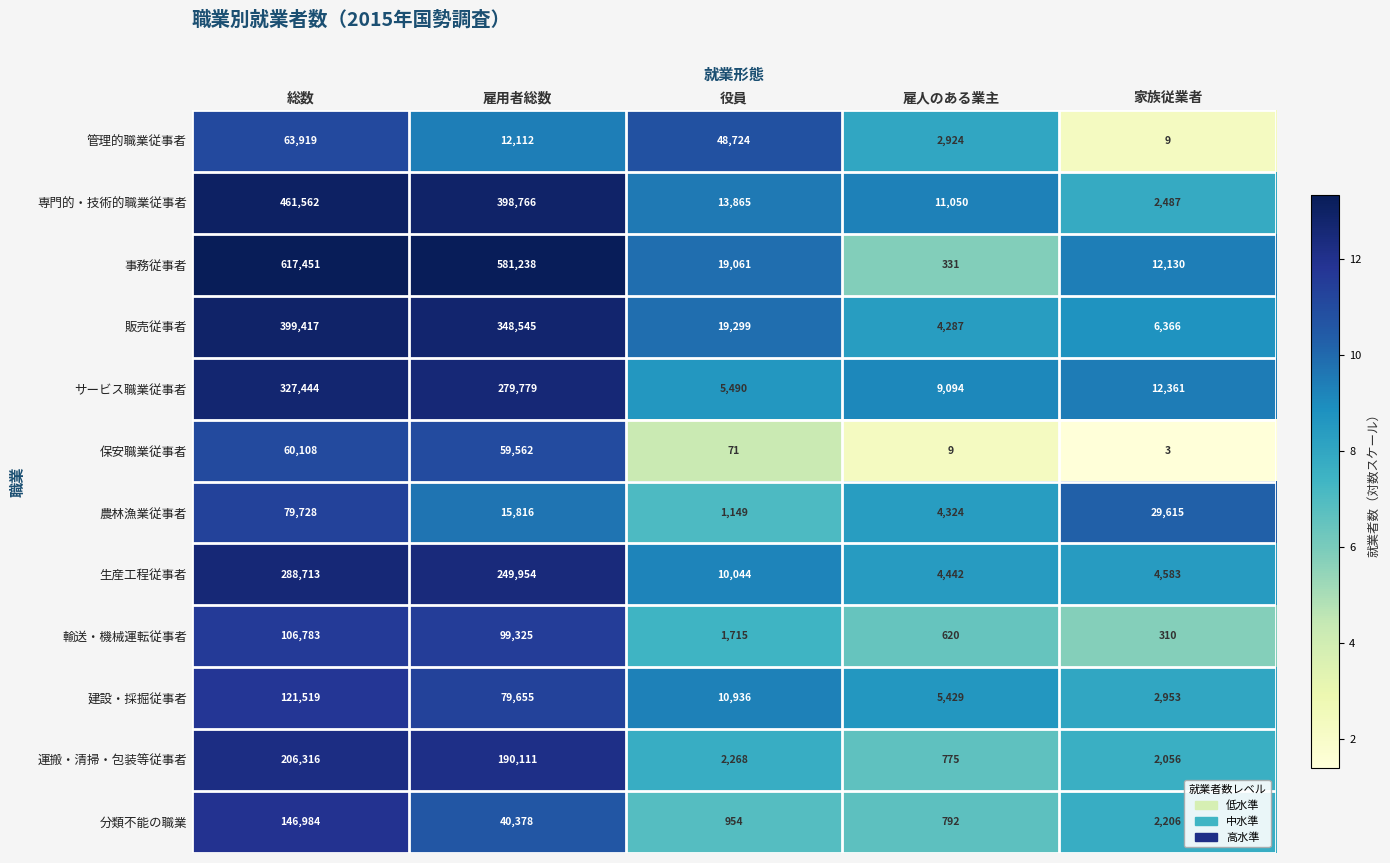

What is the difference between the highest and lowest values at 雇用者総数?

569126